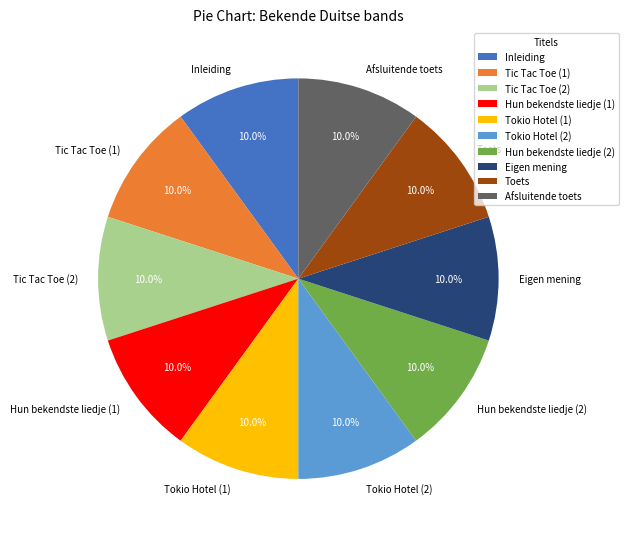

Approximately how many times larger is the value at Toets compared to Hun bekendste liedje (2)?

1.0